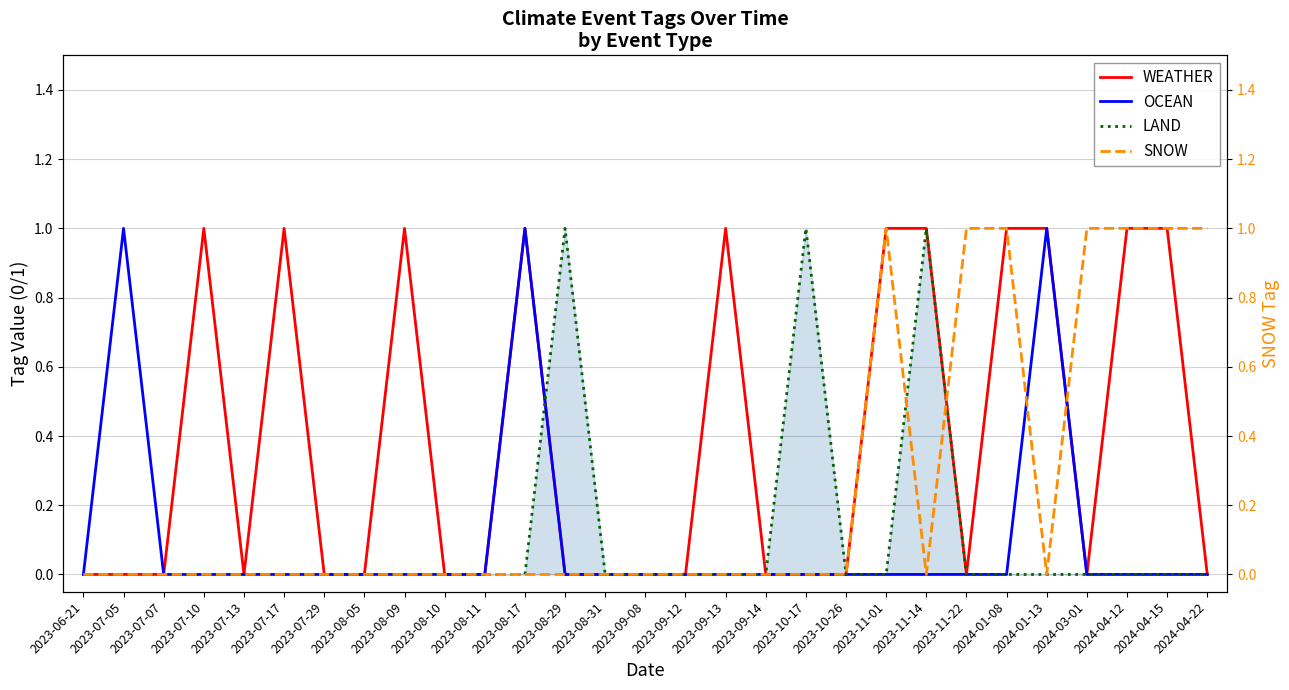

Which series has the largest total across all categories?

WEATHER